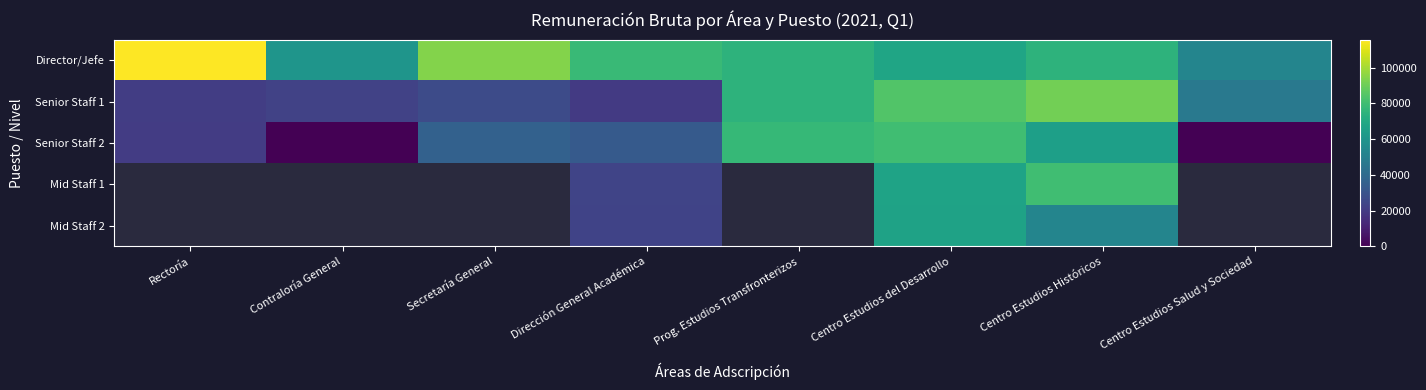

The value of Director/Jefe at Rectoría is 72697.4. True or false?

False